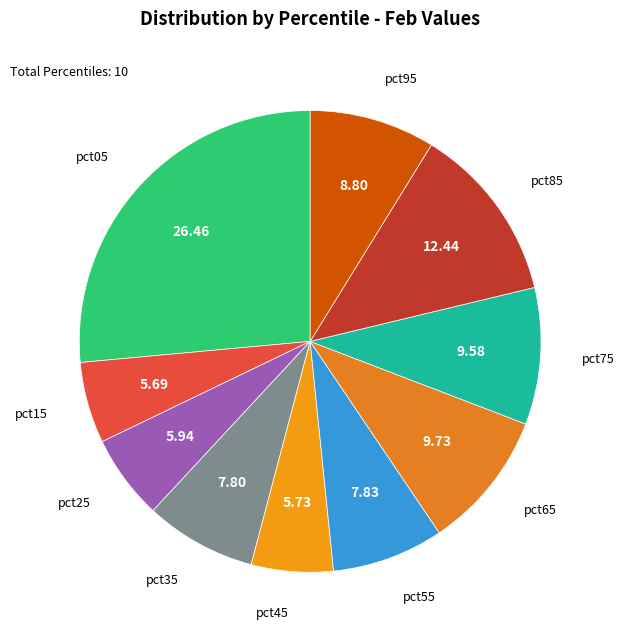

How many segments does this pie chart have?

10